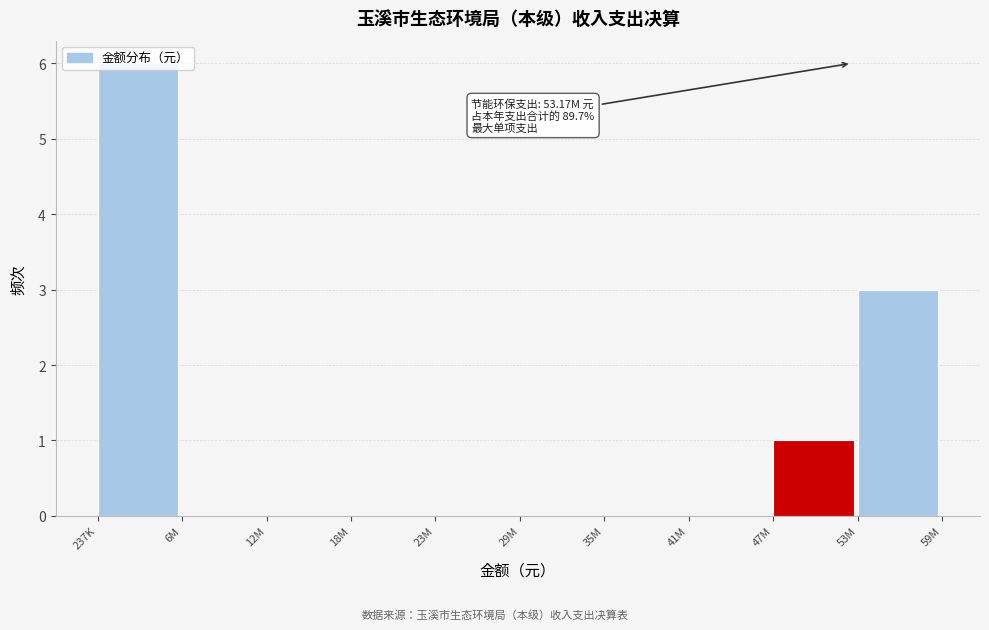

What is the sum of all values?

10